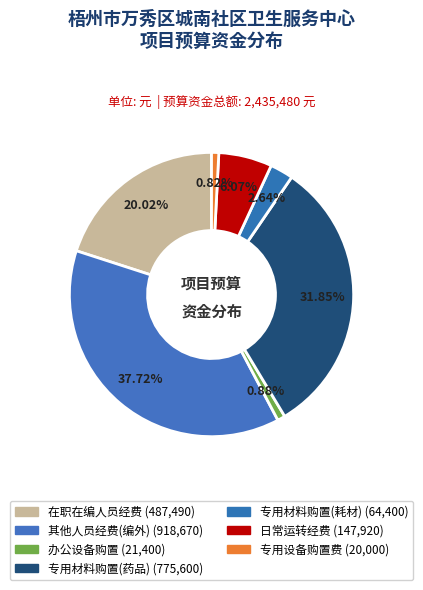

Rank the categories by value from lowest to highest.

差额事业单位支出-专用设备购置费, 差额事业单位支出-办公设备购置, 差额事业单位支出-专用材料购置(耗材), 差额事业单位支出-日常运转经费, 差额事业单位支出-在职在编人员经费, 差额事业单位支出-专用材料购置(药品), 差额事业单位支出-其他人员经费(编外)